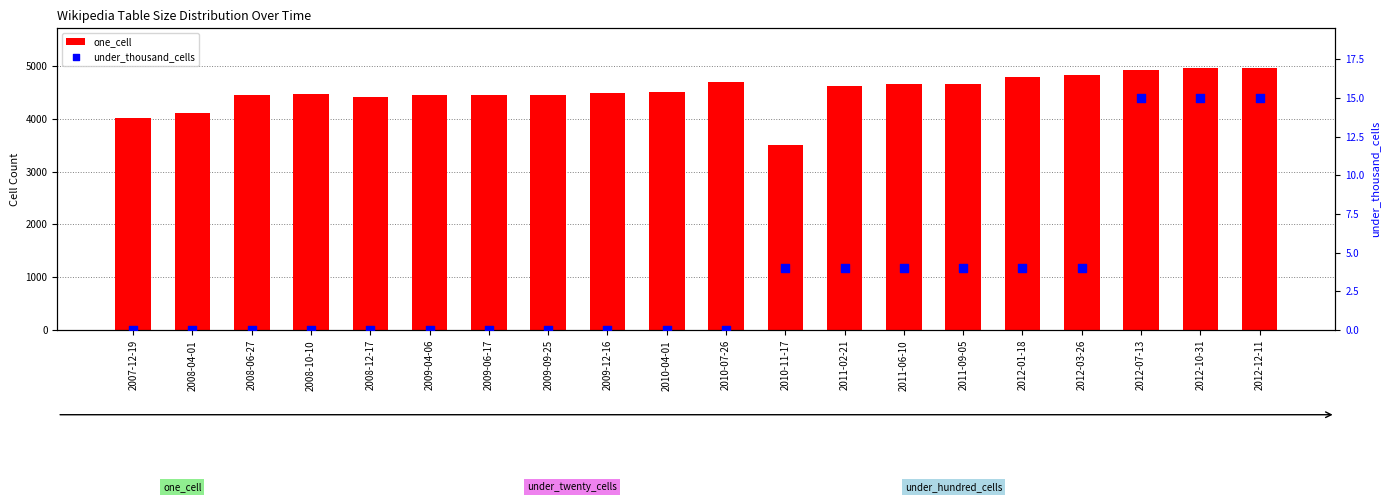

At which category is the sum across all series the highest?

2012-12-11